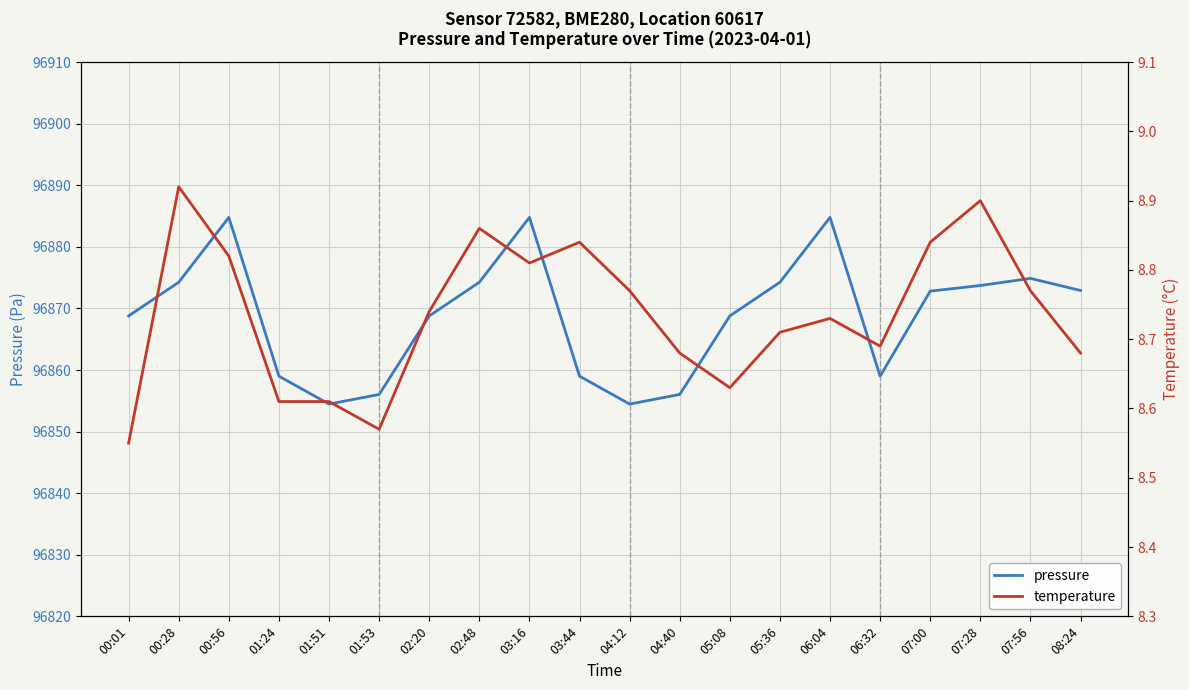

What is the label of the 11th point from the right?

03:44